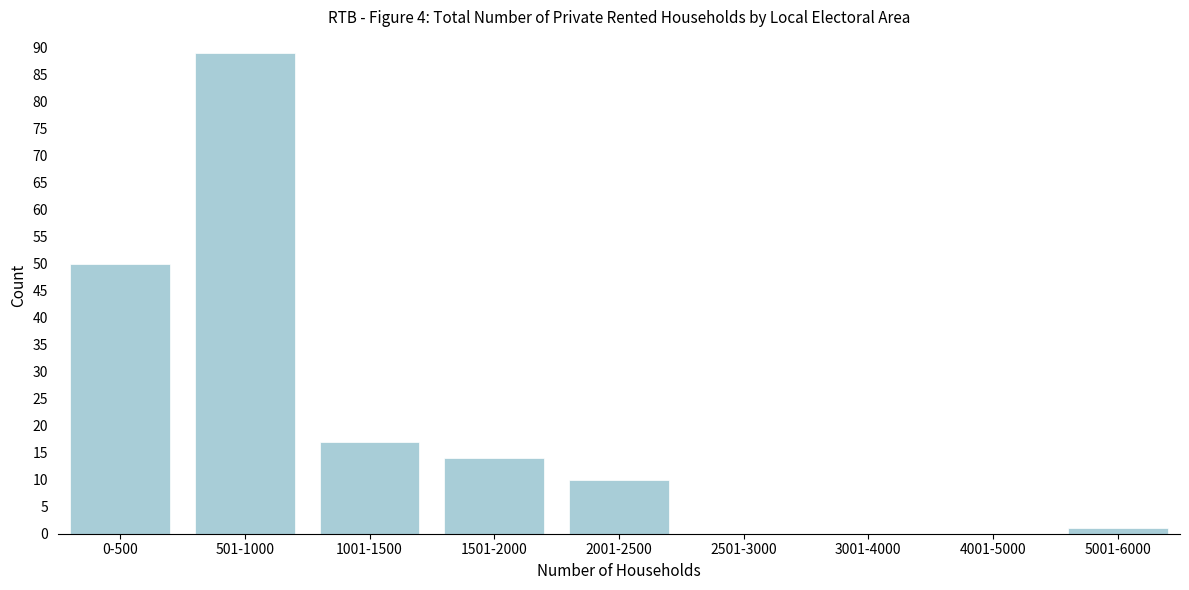

Reading left to right, what are all the values shown in this chart?

0-500=50	501-1000=89	1001-1500=17	1501-2000=14	2001-2500=10	2501-3000=0	3001-4000=0	4001-5000=0	5001-6000=1